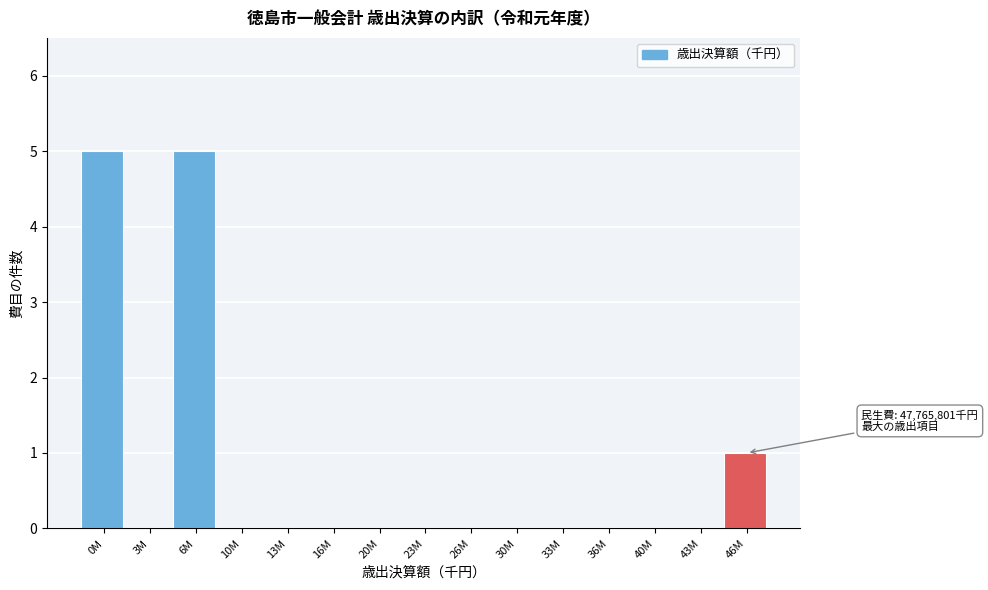

Reading left to right, transcribe all the data shown in this chart.

0M=5	3M=0	6M=5	10M=0	13M=0	16M=0	20M=0	23M=0	26M=0	30M=0	33M=0	36M=0	40M=0	43M=0	46M=1